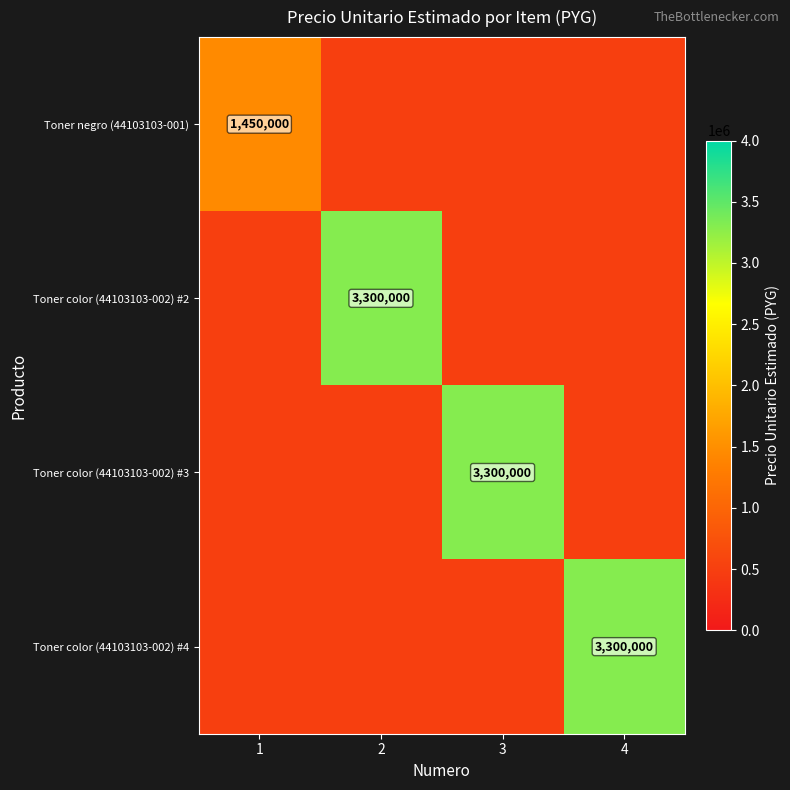

List the series in order of their overall mean, lowest first.

Toner negro (44103103-001), Toner color (44103103-002) #2, Toner color (44103103-002) #3, Toner color (44103103-002) #4